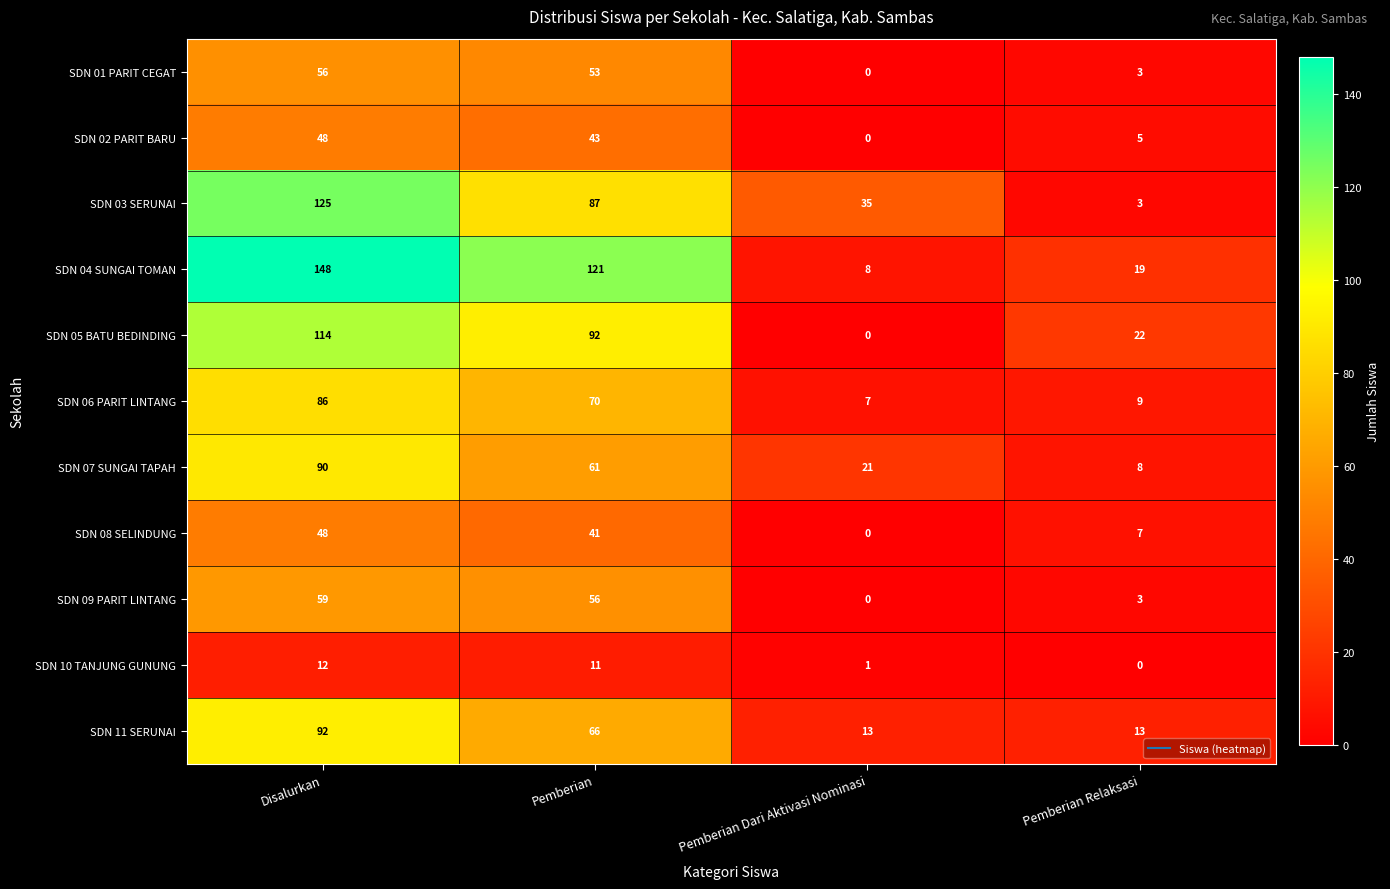

Which series has the widest spread of values?

SDN 04 SUNGAI TOMAN